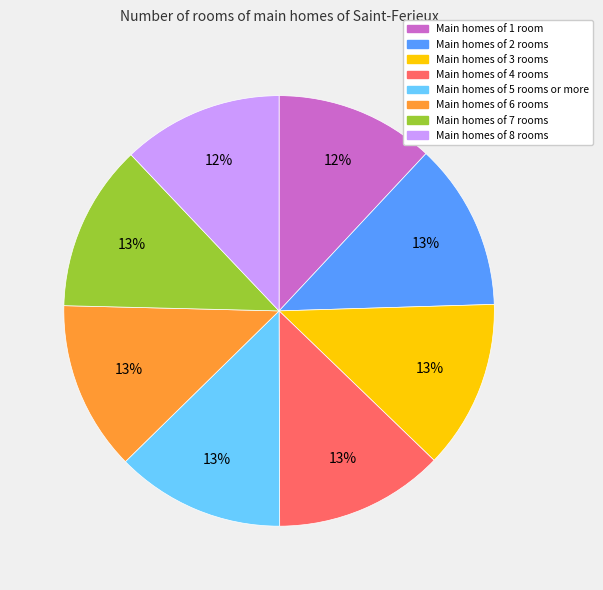

How many slices are in this pie chart?

8